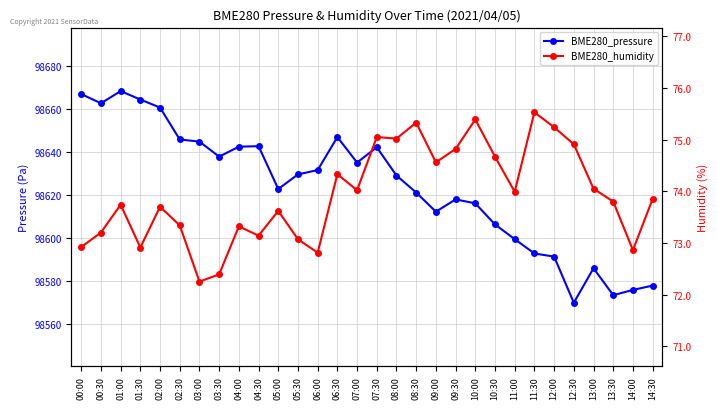

What is the difference between the BME280_pressure values at 09:30 and 00:00?

49.0